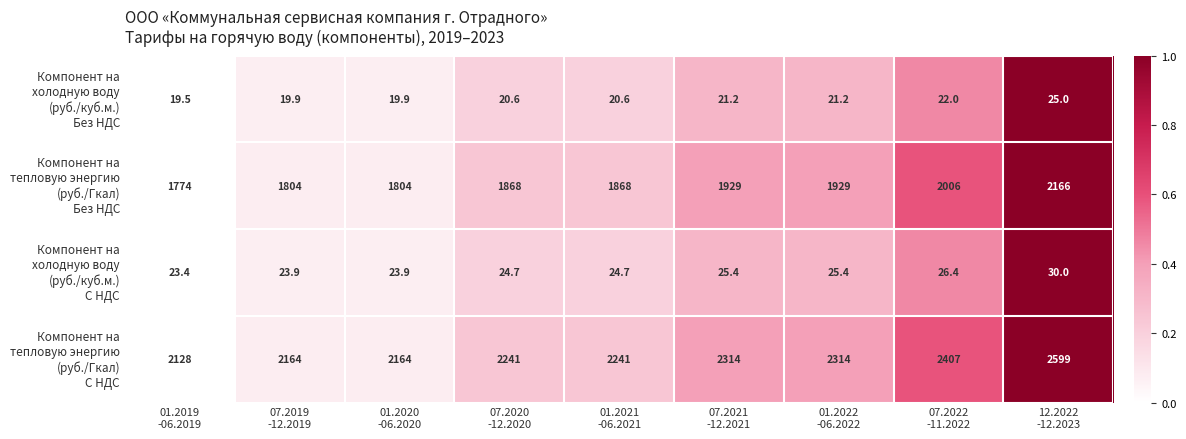

At how many categories does at least one series exceed 349?

9